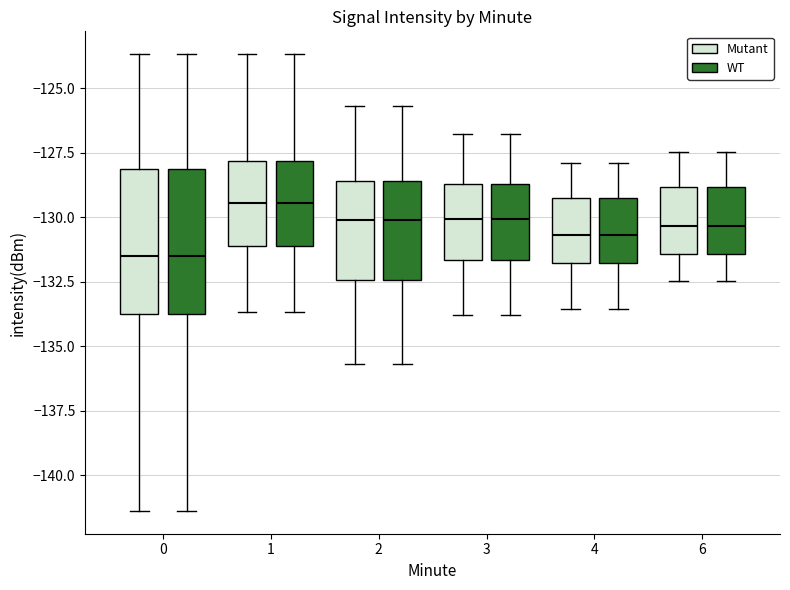

Where is the lower edge of the box for 0 (Mutant) on the y-axis? The values are not printed on the chart, so give them approximately, as read against the axis.

-134.0